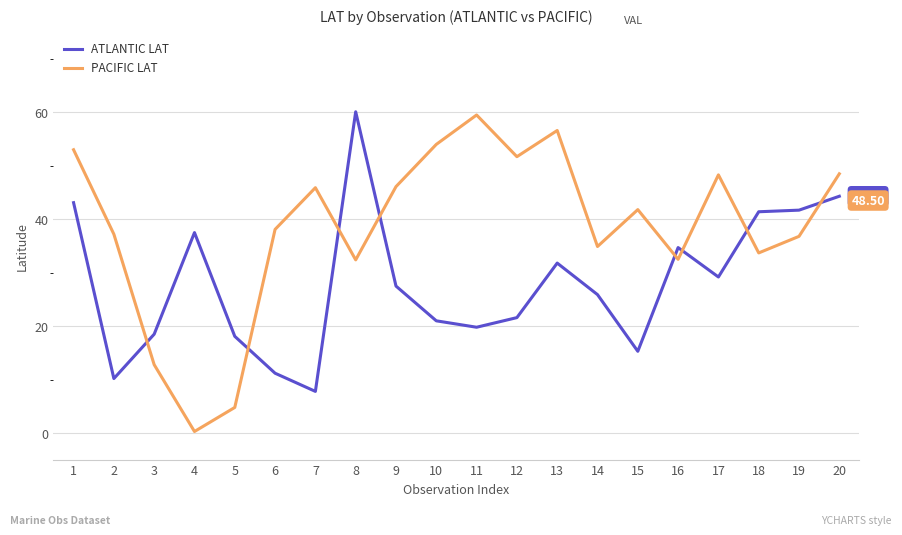

After their last crossing, which series has the higher values: ATLANTIC LAT or PACIFIC LAT?

PACIFIC LAT